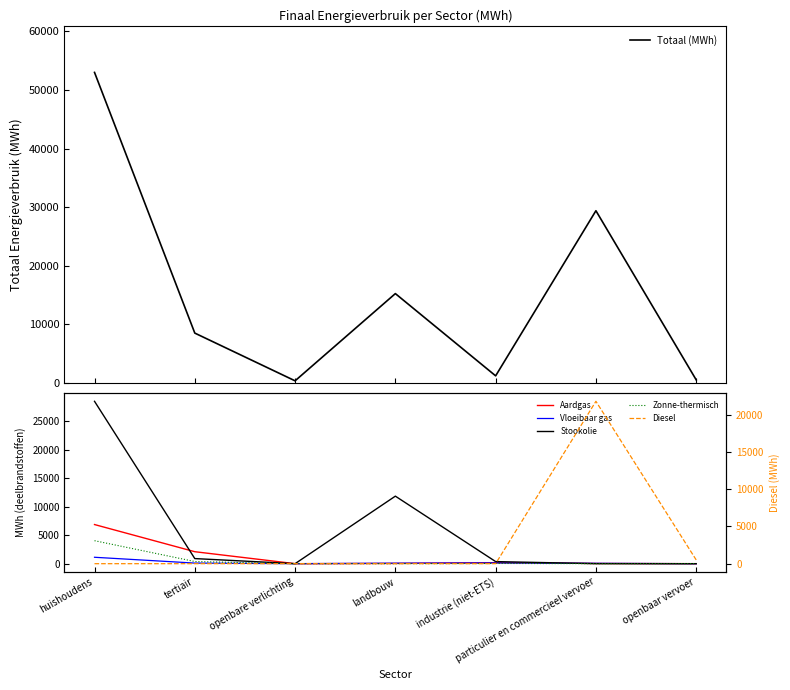

Where is Vloeibaar gas nearest to the value 563?

industrie (niet-ETS)